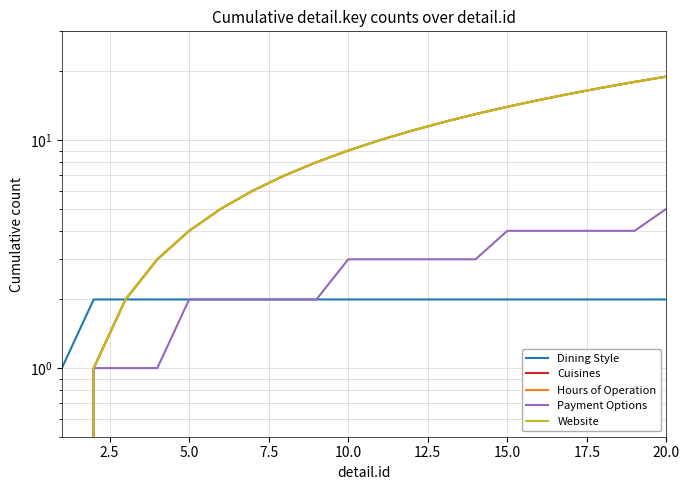

What is the approximate value of Hours of Operation at 15.0, to the nearest 10?

10